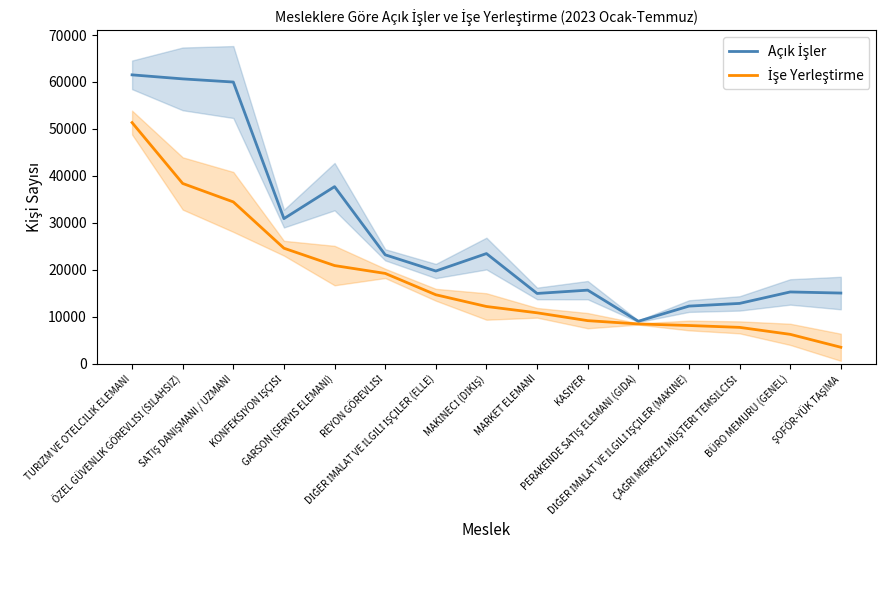

Where is the first local minimum for Açık İşler?

KONFEKSİYON İŞÇİSİ